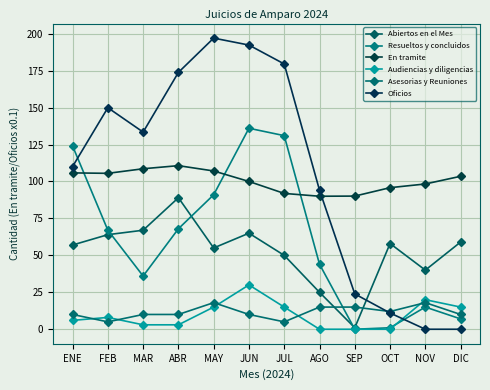

Is the value of Resueltos y concluidos at AGO greater than the value of En tramite at ENE?

No